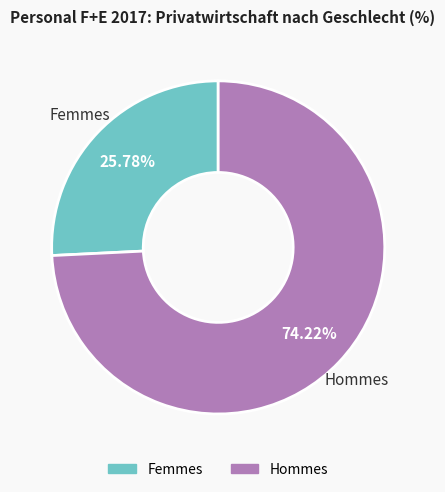

To the nearest percent, what is the combined percentage of Hommes and Femmes?

100%